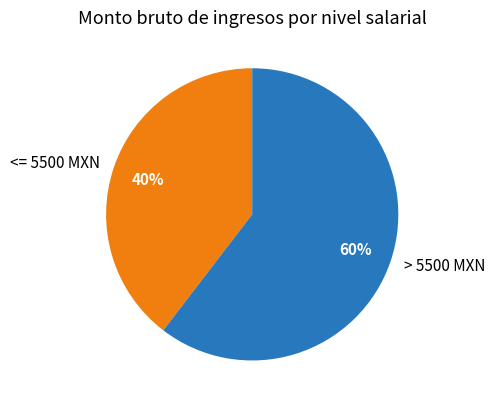

To the nearest percent, what is the average slice percentage?

50%